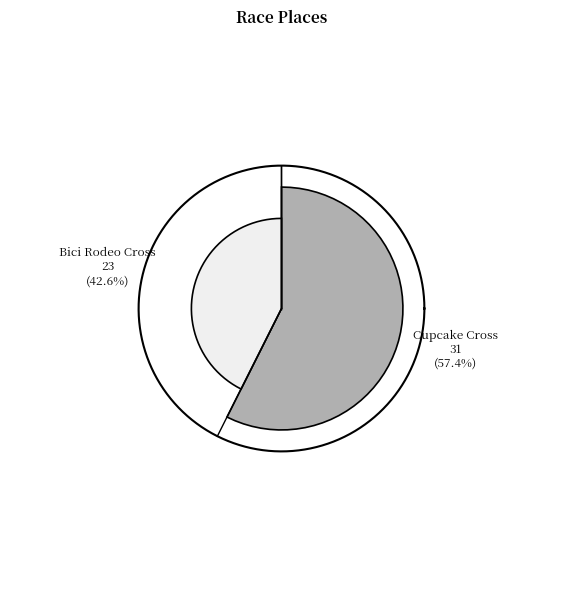

What is the change in value from Cupcake Cross to Bici Rodeo Cross?

-8